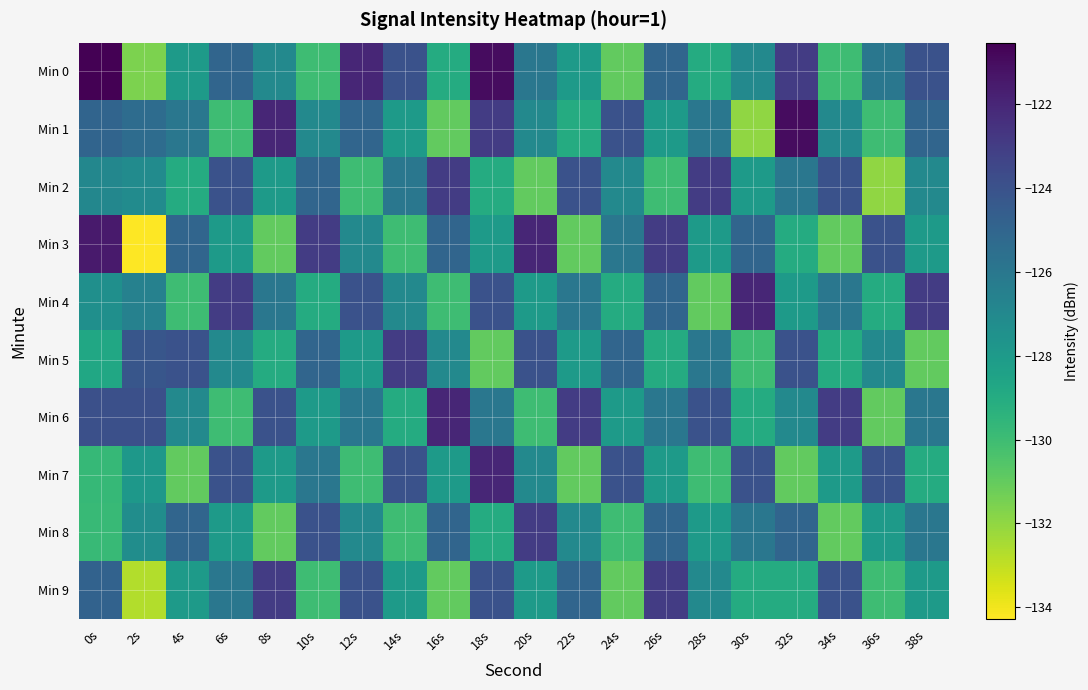

At how many categories does at least one series exceed -132?

20